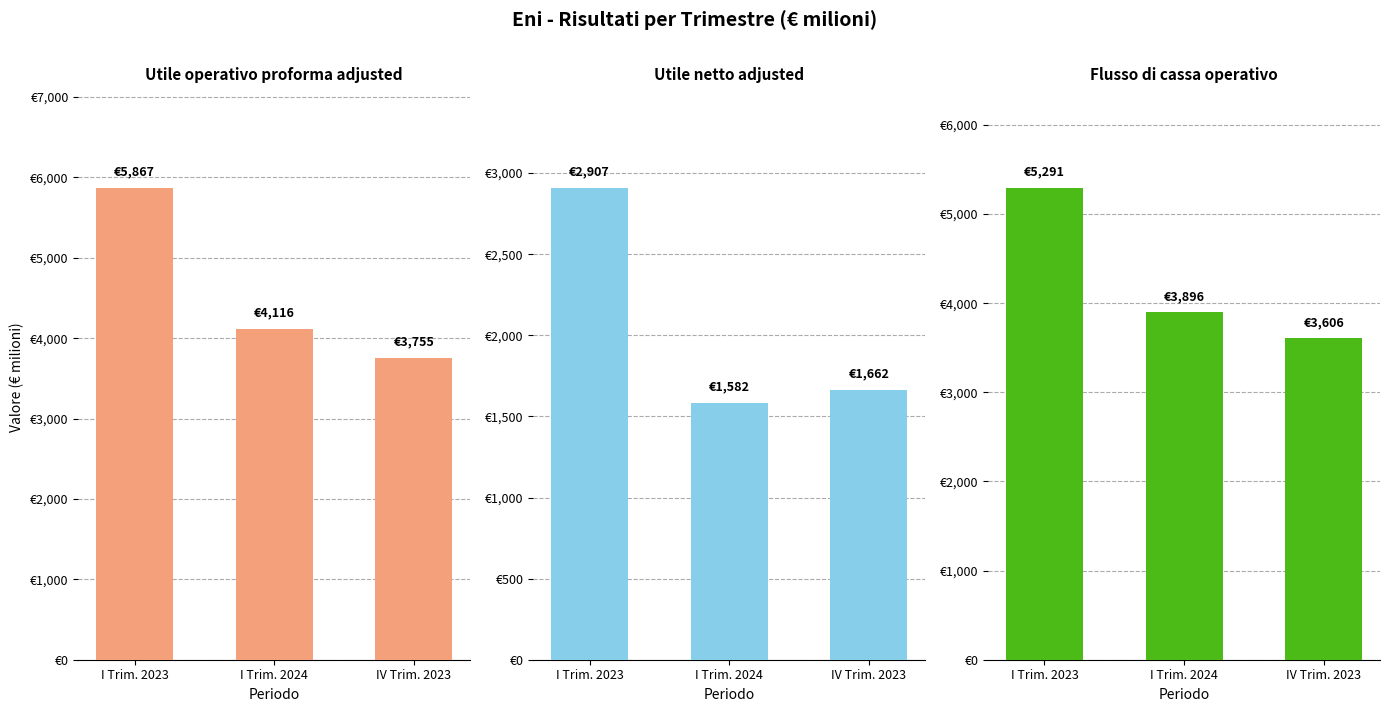

Is the value of Utile netto adjusted at I Trim. 2024 greater than the value of Flusso di cassa operativo at I Trim. 2023?

No